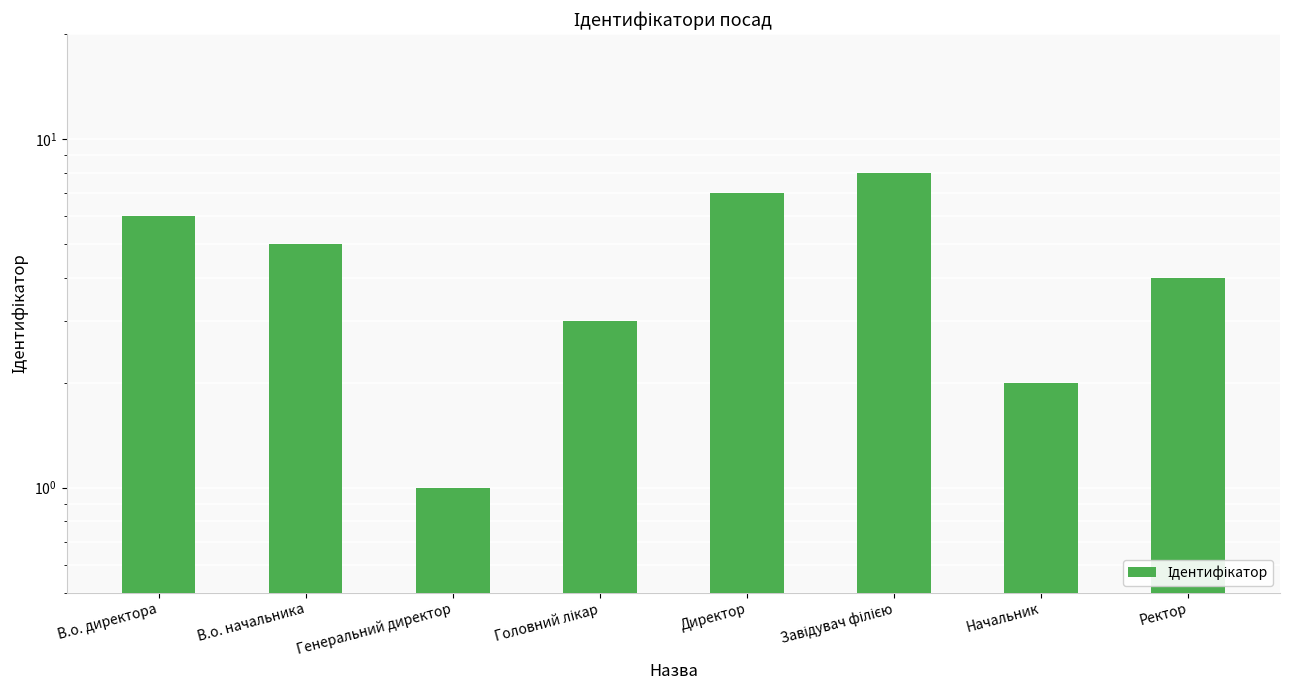

Reading right to left, what are all the values shown in this chart?

4	2	8	7	3	1	5	6